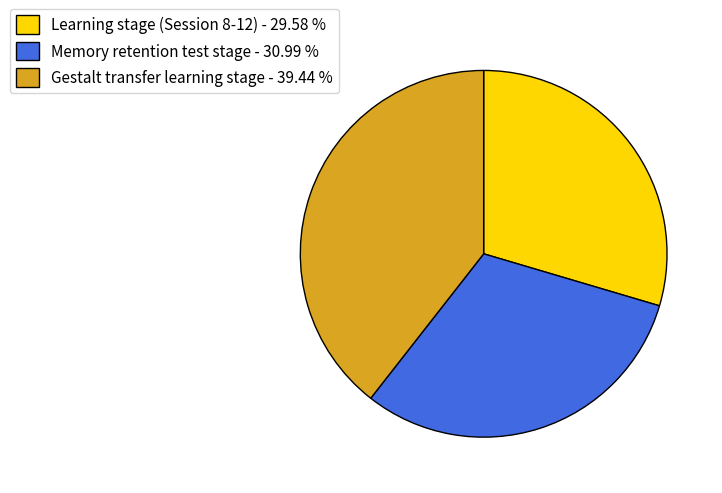

Which has a higher value, Memory retention test stage - 30.99 % or Learning stage (Session 8-12) - 29.58 %?

Memory retention test stage - 30.99 %